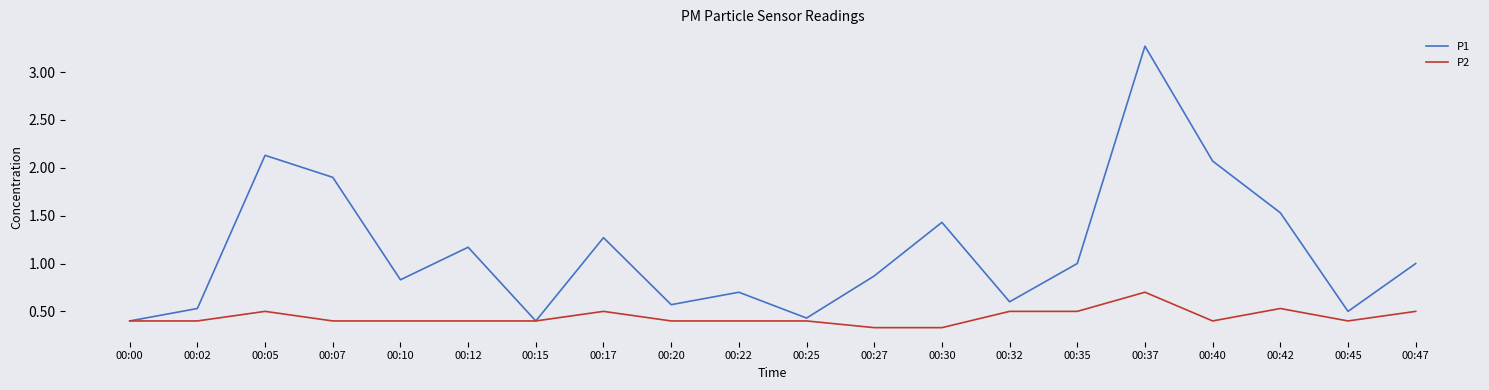

Read the P2 value at 00:42.

0.5